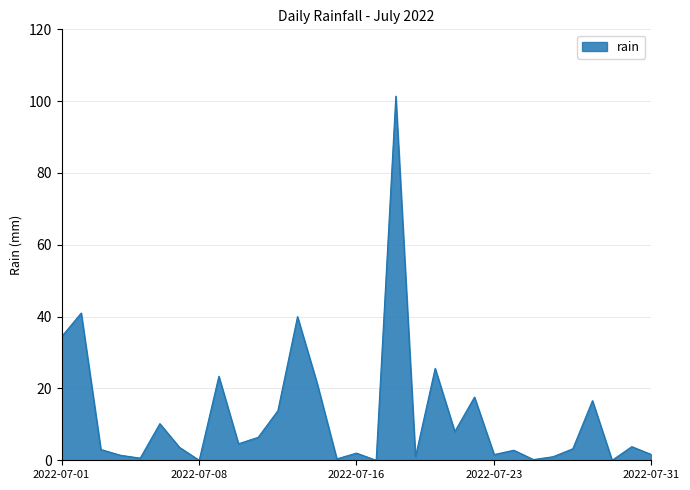

What is the greatest value displayed?

101.4